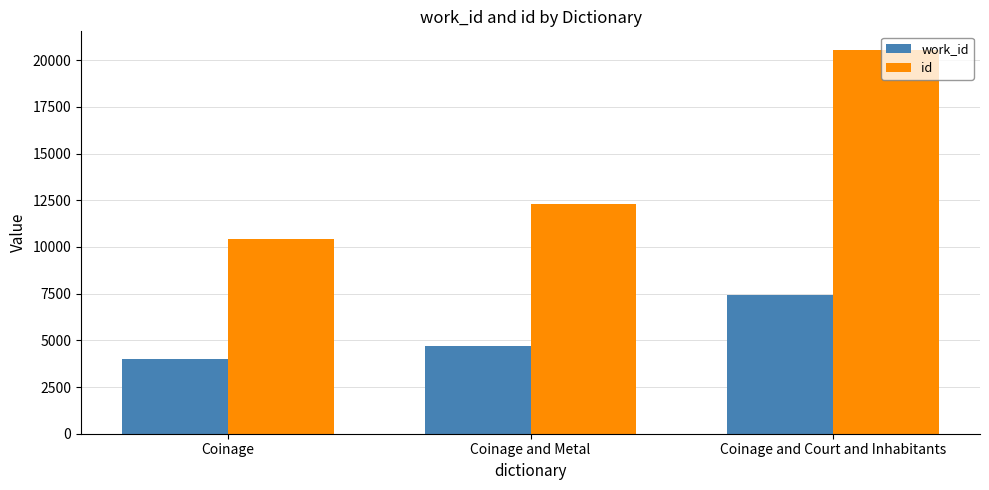

What are all the series names shown in the legend?

work_id, id